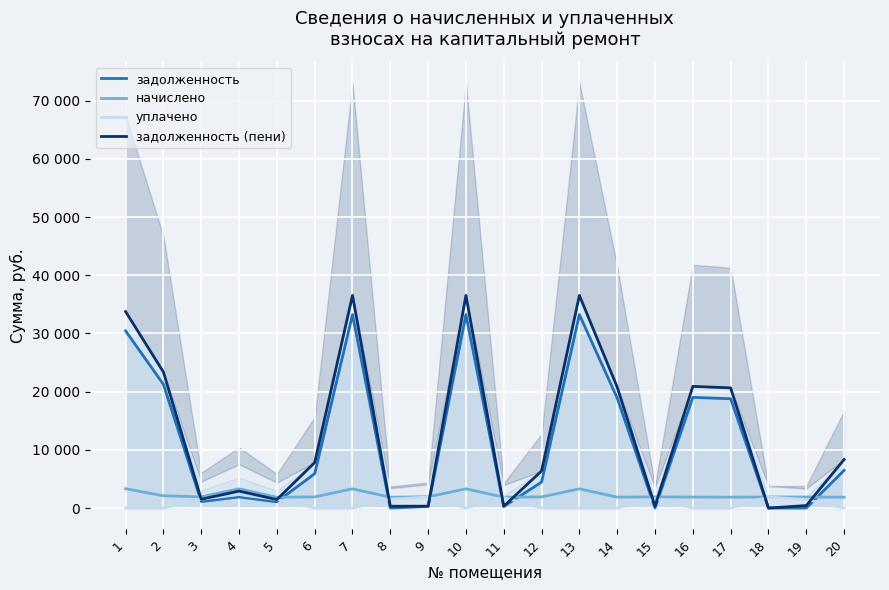

Which category has the highest value in the начислено series?

1